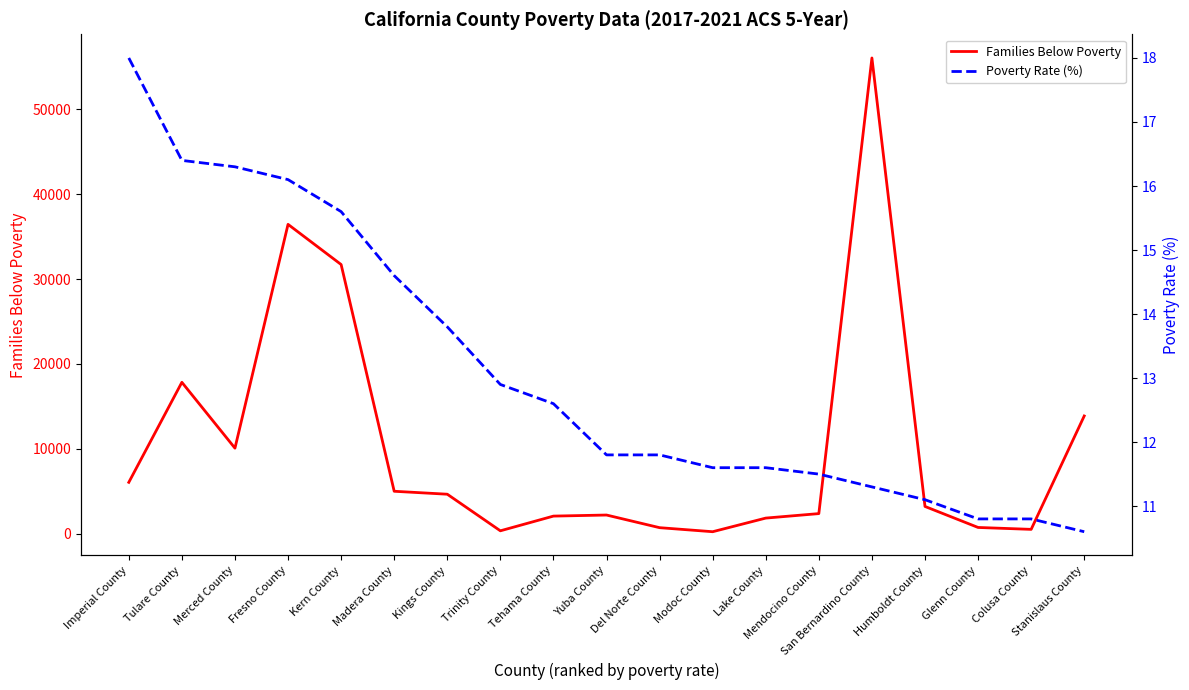

At how many categories does at least one series exceed 23428?

3